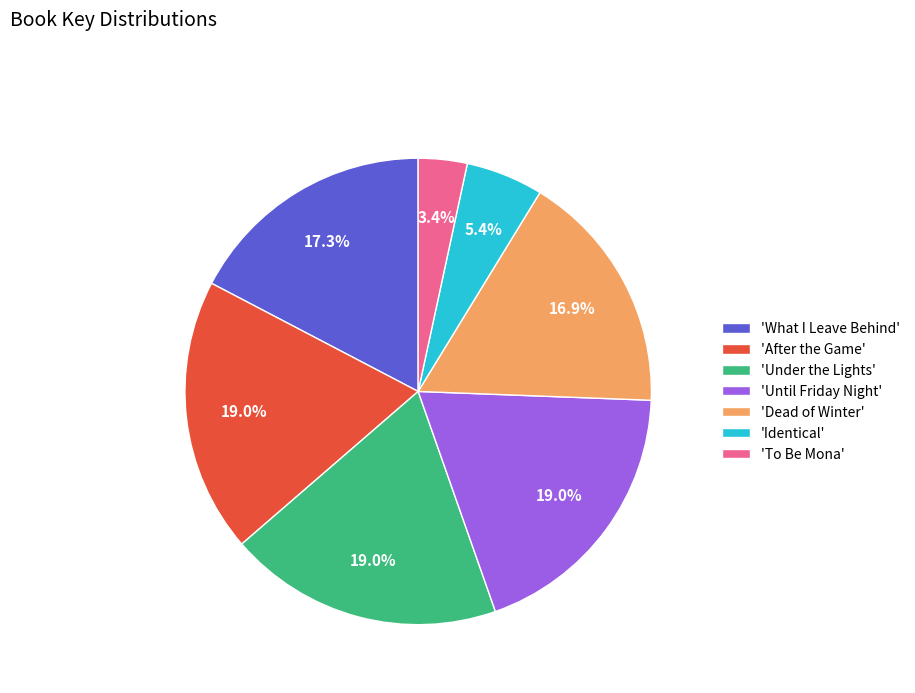

Which slice is the smallest?

'To Be Mona'